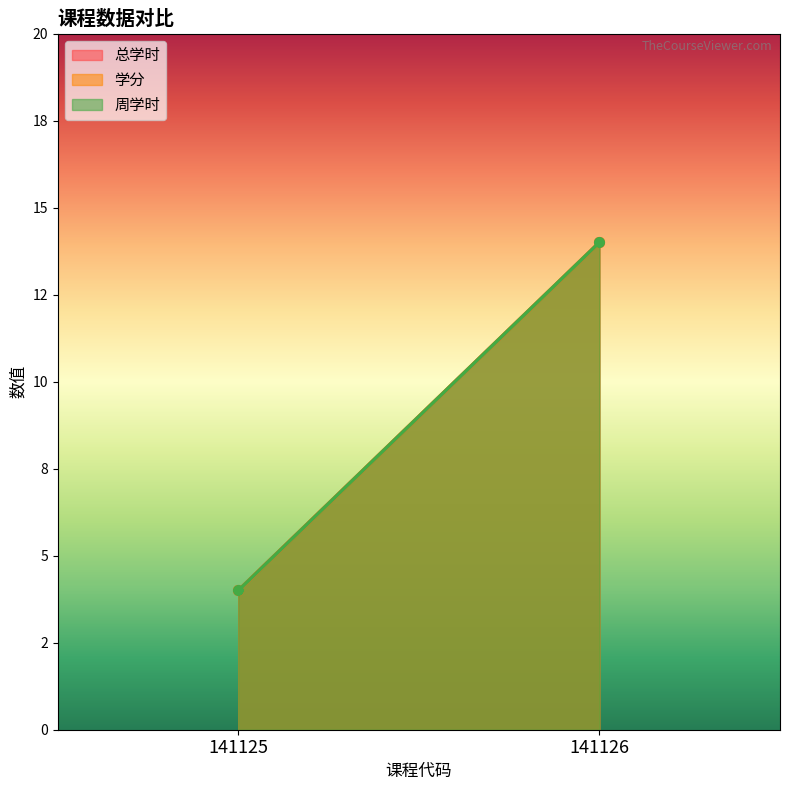

Is it true that 总学时 equals 3 at 141126?

False